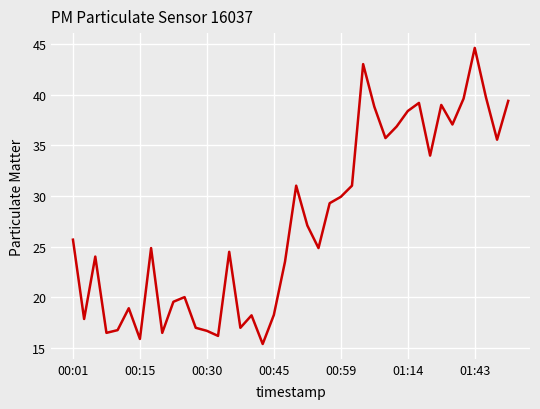

What is the minimum value shown in the chart?

15.4